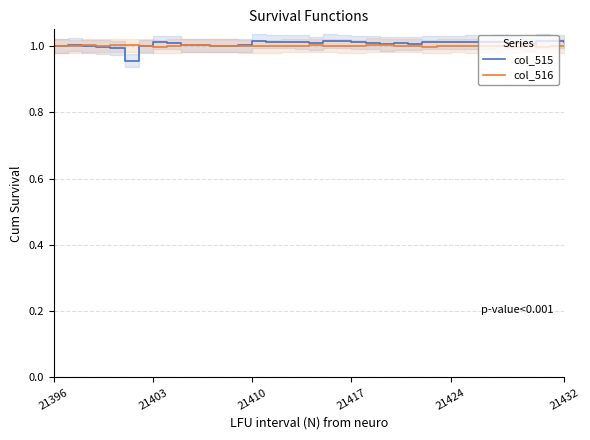

Which has a higher value, 21396 or 21403?

21403